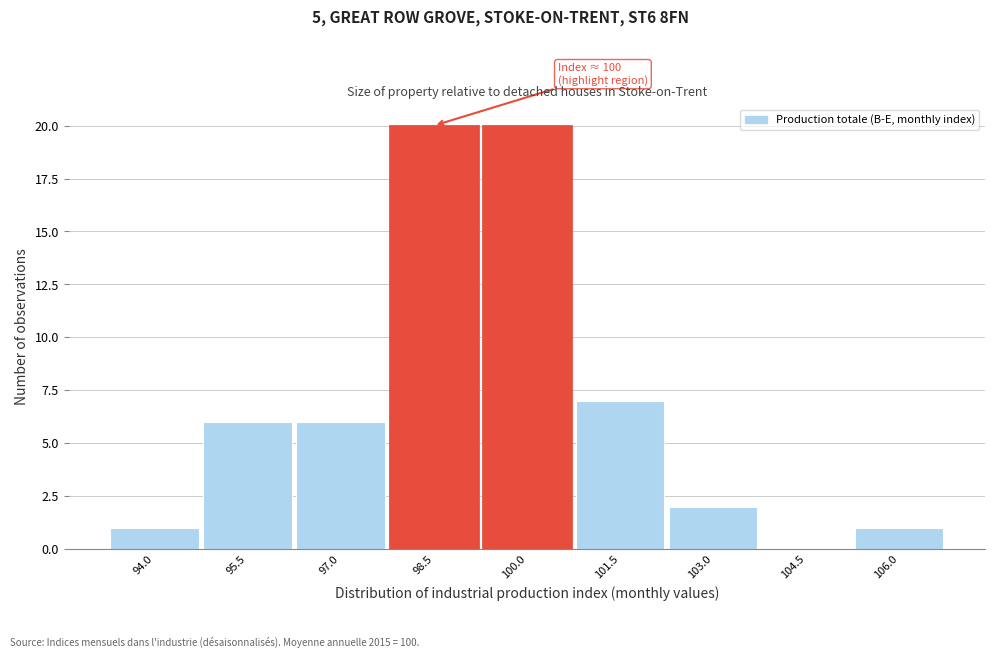

Reading left to right, transcribe all the data shown in this chart.

94.0=1	95.5=6	97.0=6	98.5=20	100.0=20	101.5=7	103.0=2	104.5=0	106.0=1